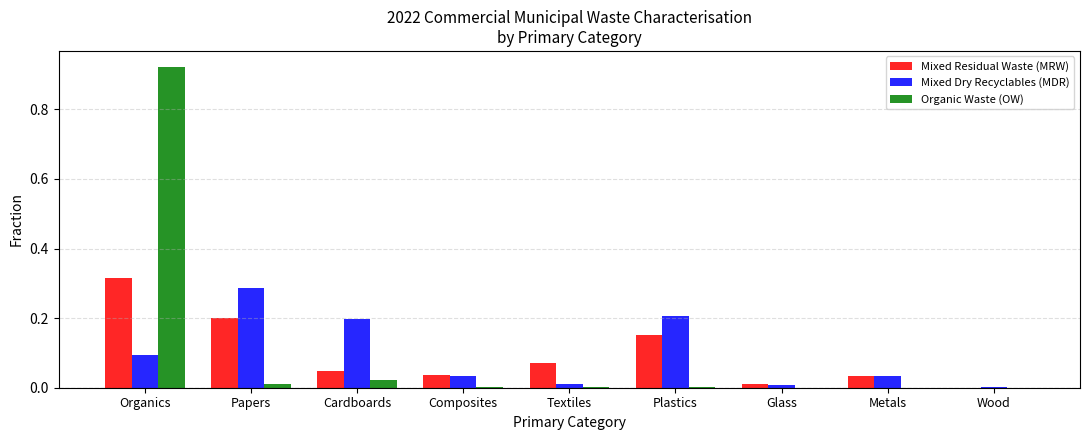

At which category is the sum across all series the highest?

Organics